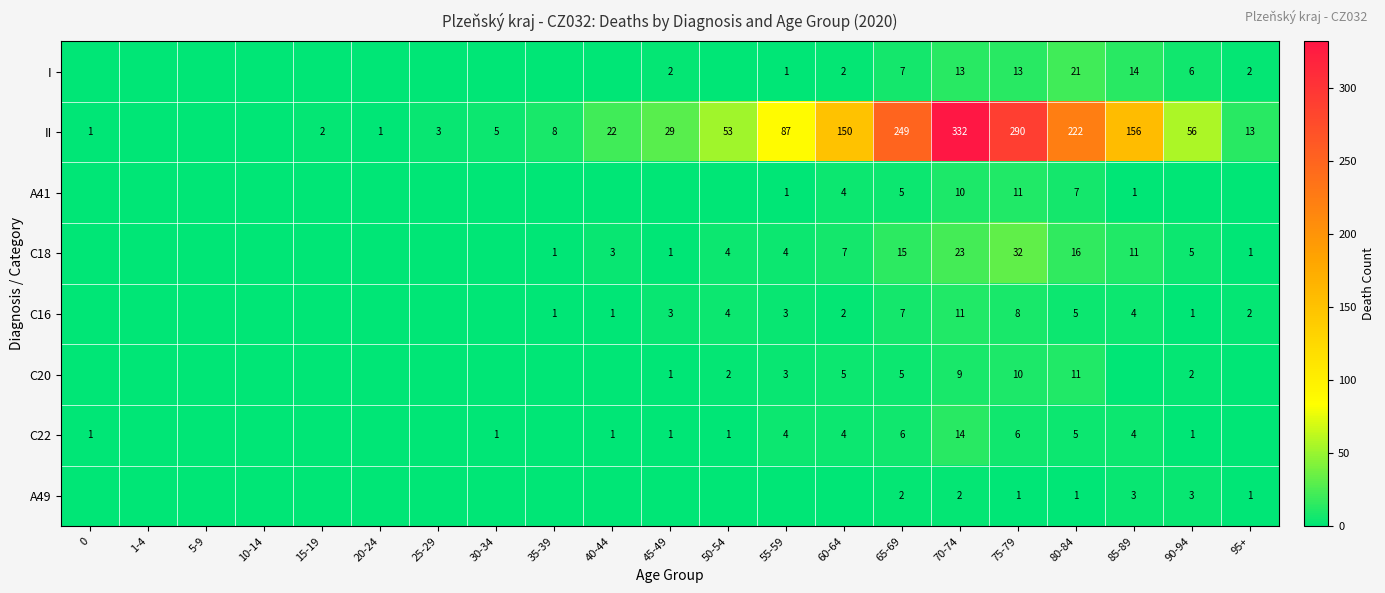

Is it true that C18 equals 32 at 75-79?

True